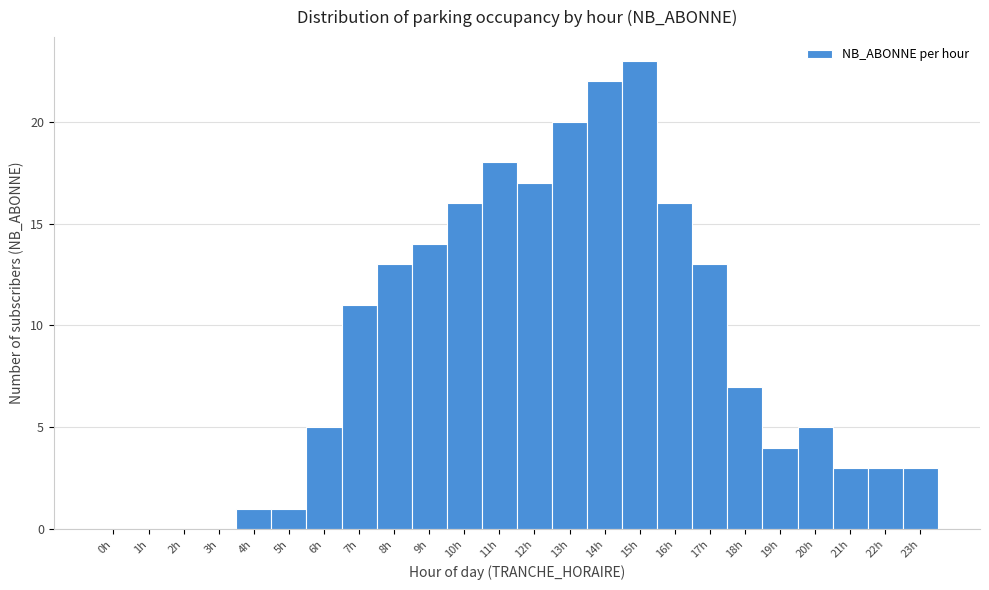

Reading left to right, what are all the values shown in this chart?

0h=0	1h=0	2h=0	3h=0	4h=1	5h=1	6h=5	7h=11	8h=13	9h=14	10h=16	11h=18	12h=17	13h=20	14h=22	15h=23	16h=16	17h=13	18h=7	19h=4	20h=5	21h=3	22h=3	23h=3